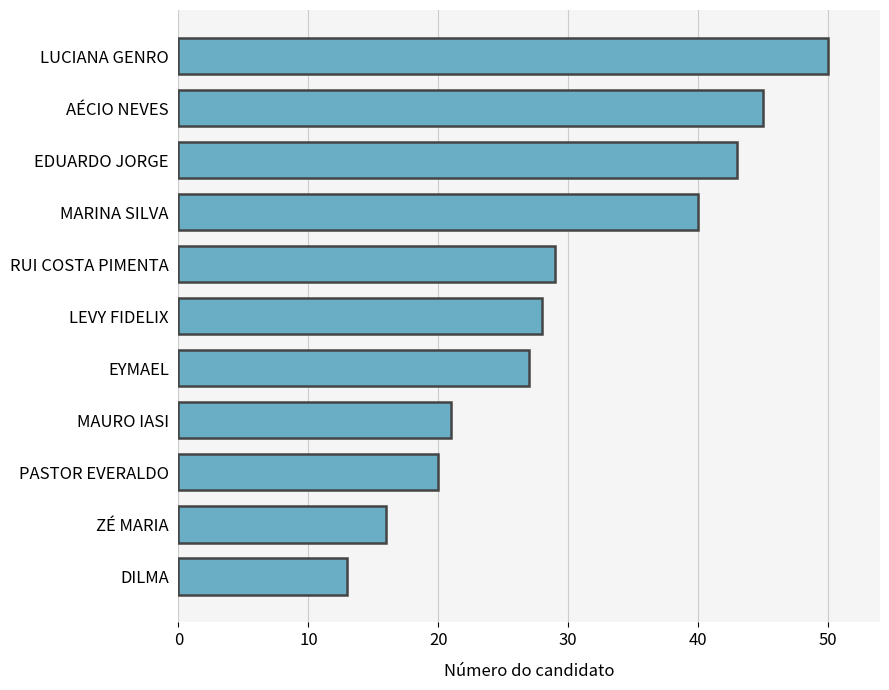

Rank the categories by value from lowest to highest.

DILMA, ZÉ MARIA, PASTOR EVERALDO, MAURO IASI, EYMAEL, LEVY FIDELIX, RUI COSTA PIMENTA, MARINA SILVA, EDUARDO JORGE, AÉCIO NEVES, LUCIANA GENRO